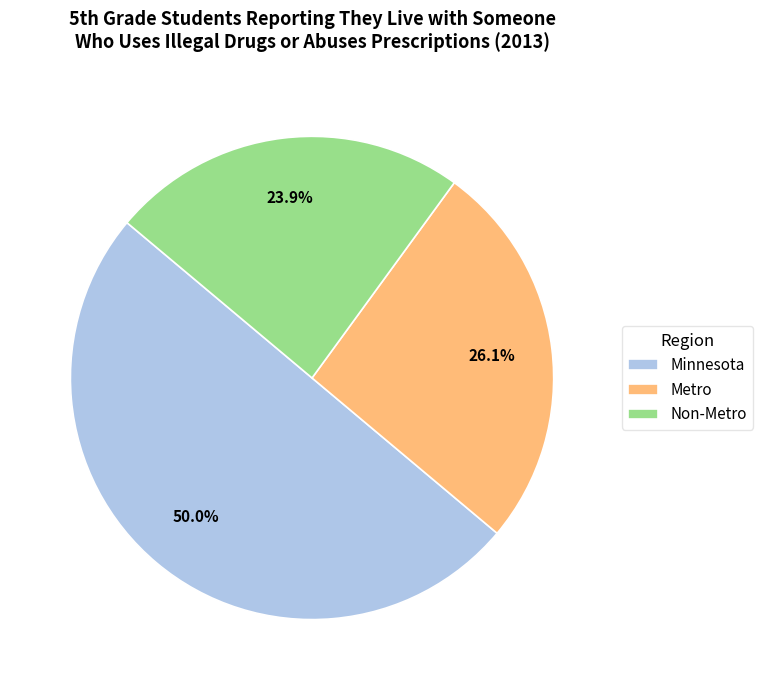

Which slice is the largest?

Minnesota